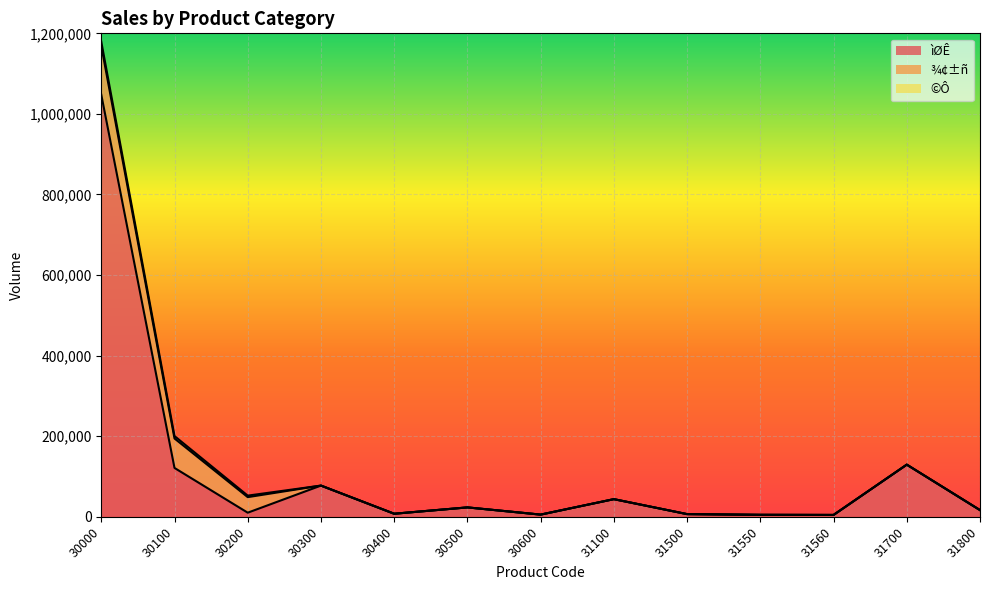

Does the chart display data point markers on the line(s)?

No